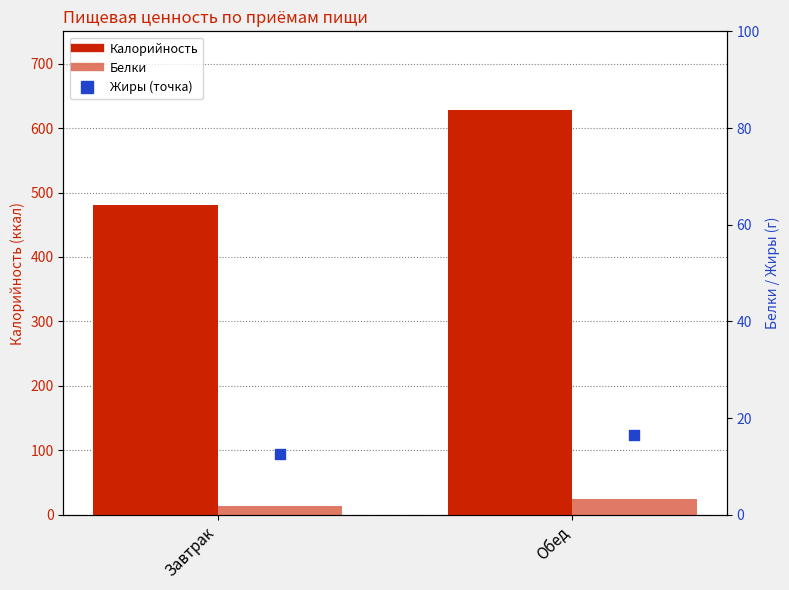

Which series has the largest Y range (max minus min)?

Калорийность